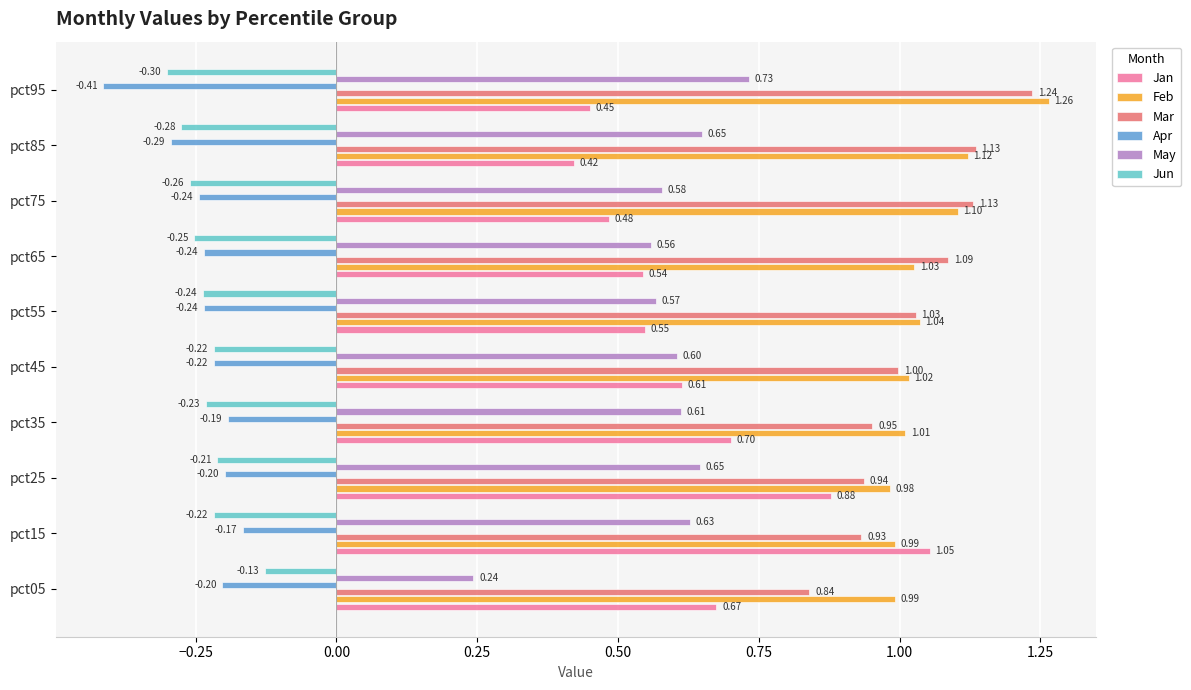

What are all the series names shown in the legend?

Jan, Feb, Mar, Apr, May, Jun